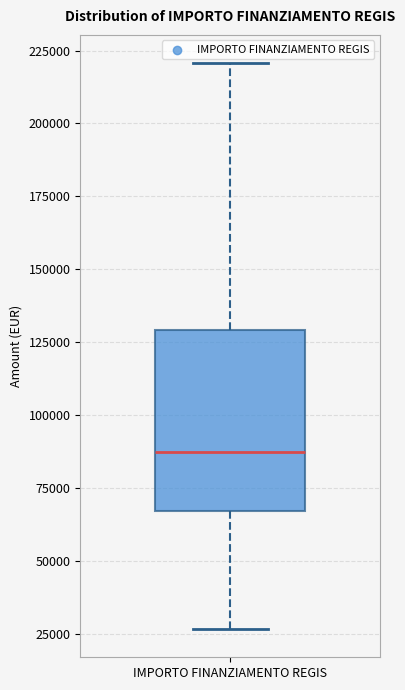

Read this box plot against the y-axis: the position of the median line, the range covered by the box, and the ends of both whiskers. The values are not printed on the chart, so give them approximately, as read against the axis.

median 85000, box 65000 to 130000, whiskers 25000 to 220000